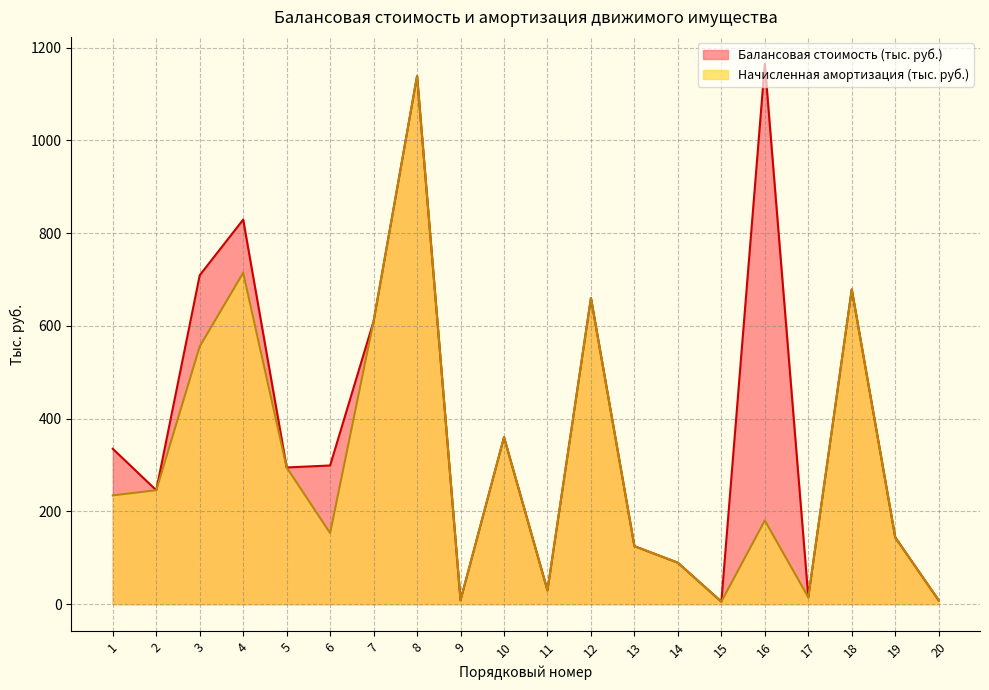

What value does the Начисленная амортизация (тыс. руб.) series have at 16?

180.3